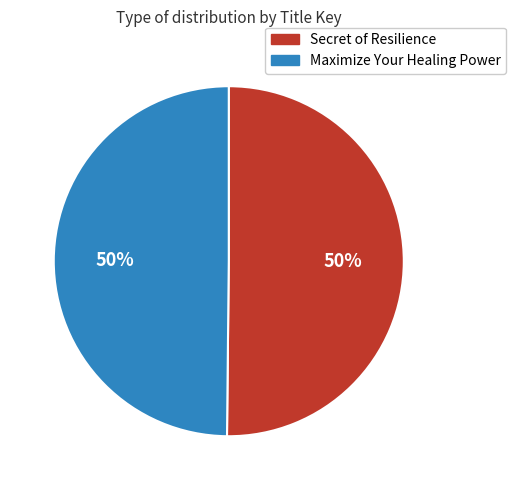

To the nearest percent, what is the combined percentage of Maximize Your Healing Power and Secret of Resilience?

100%